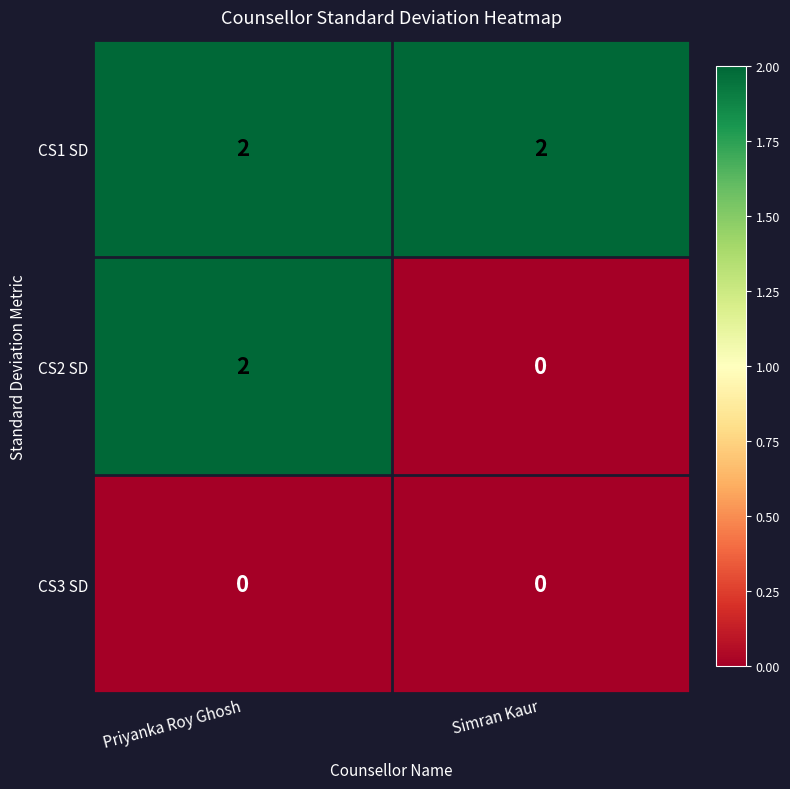

True or false: CS3 SD has a value of 0 at Priyanka Roy Ghosh.

True